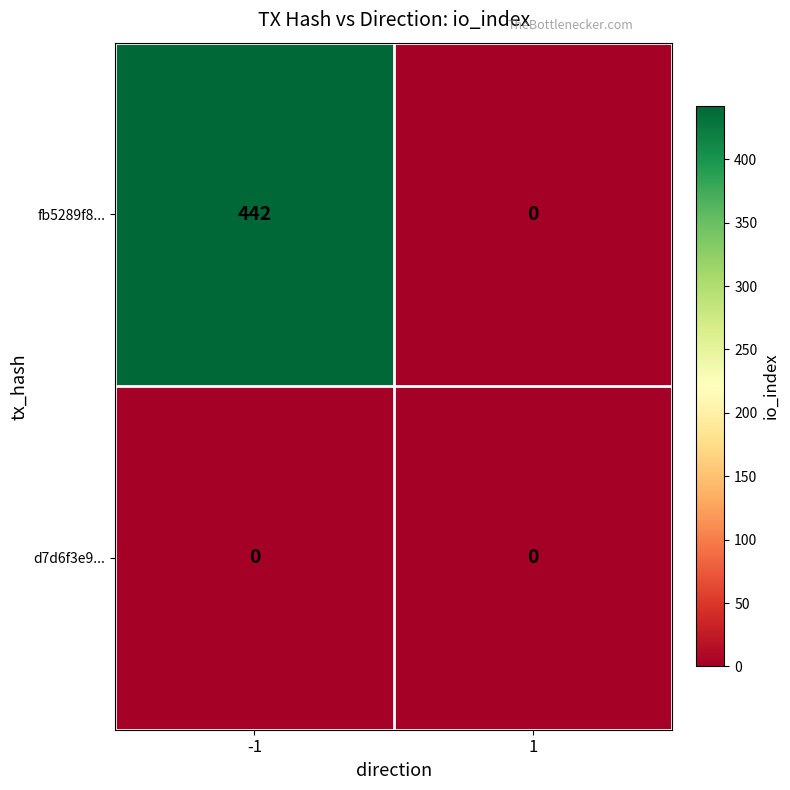

Reading left to right, transcribe all the data shown in this chart.

fb5289f8...: -1=442	1=0
d7d6f3e9...: -1=0	1=0